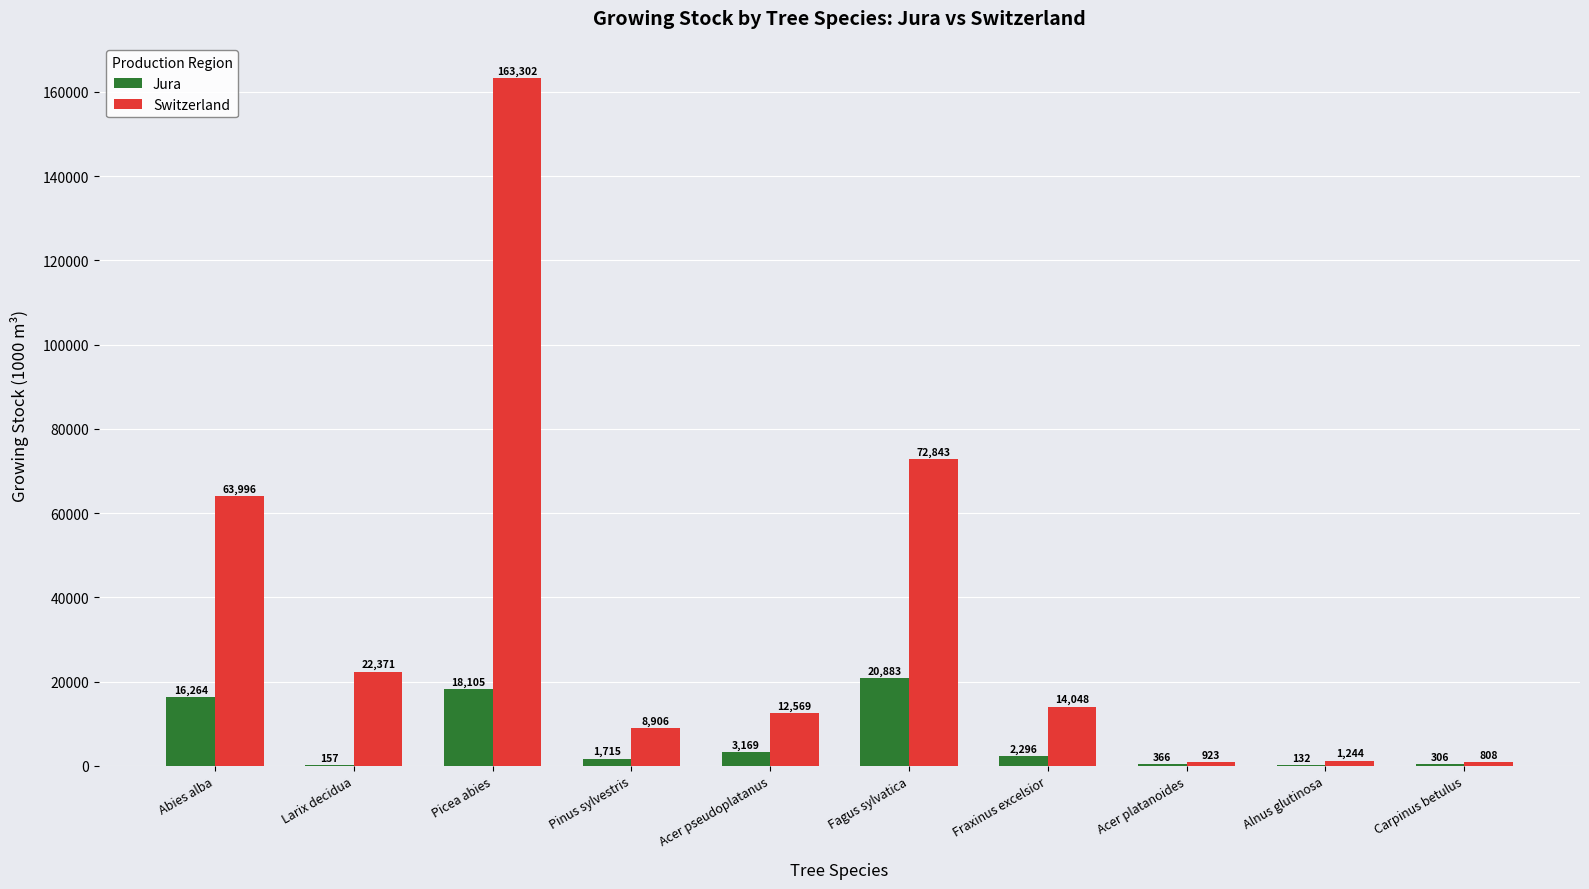

Count the number of data series in this chart.

2